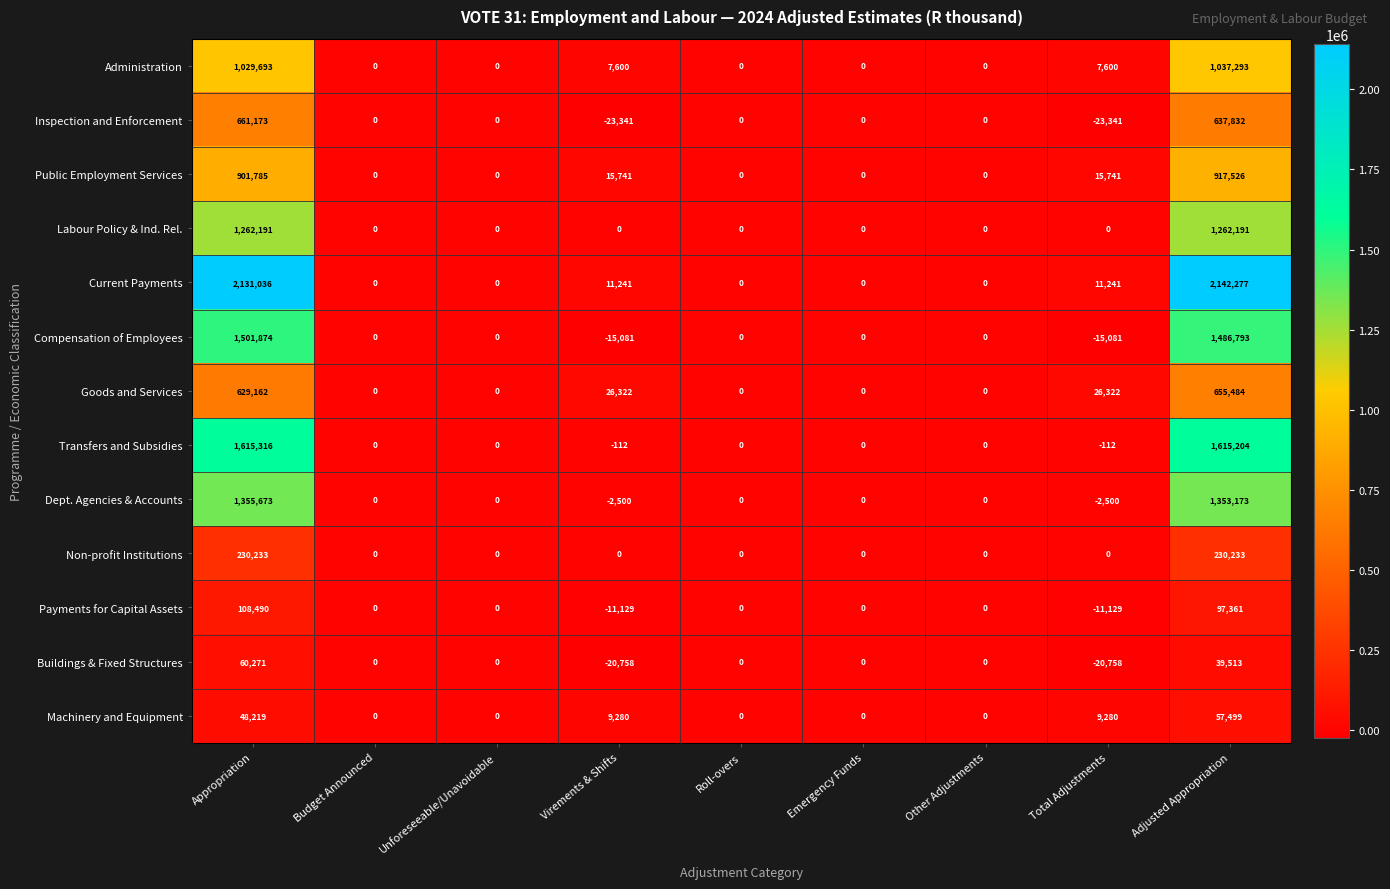

List the series in order of their peak value, highest first.

Current Payments, Transfers and Subsidies, Compensation of Employees, Dept. Agencies & Accounts, Labour Policy & Ind. Rel., Administration, Public Employment Services, Inspection and Enforcement, Goods and Services, Non-profit Institutions, Payments for Capital Assets, Buildings & Fixed Structures, Machinery and Equipment